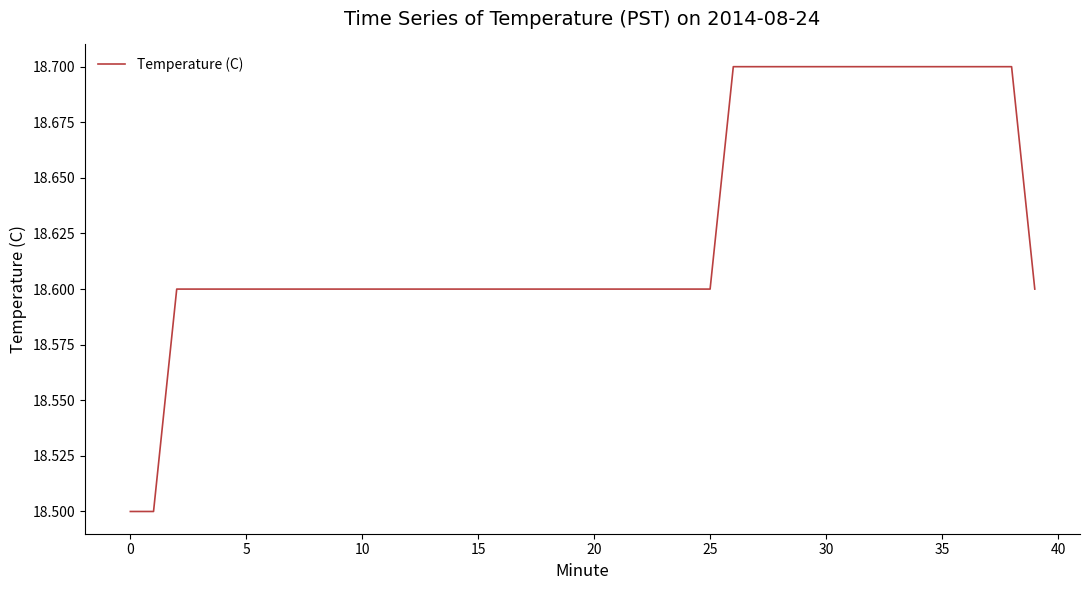

What is the difference between the second highest and second lowest values?

0.2